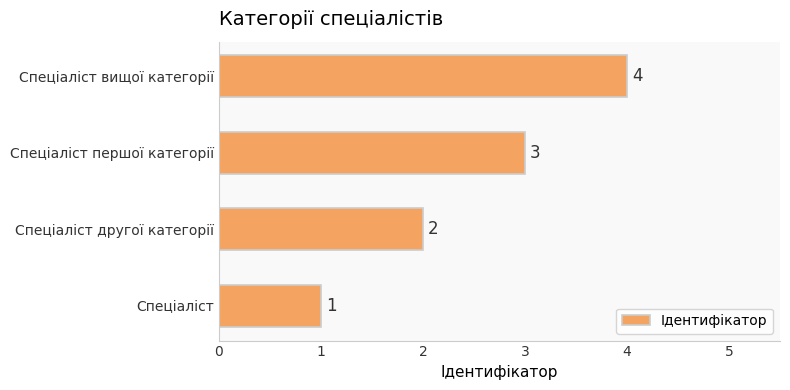

What is the difference between the maximum and second lowest values?

2